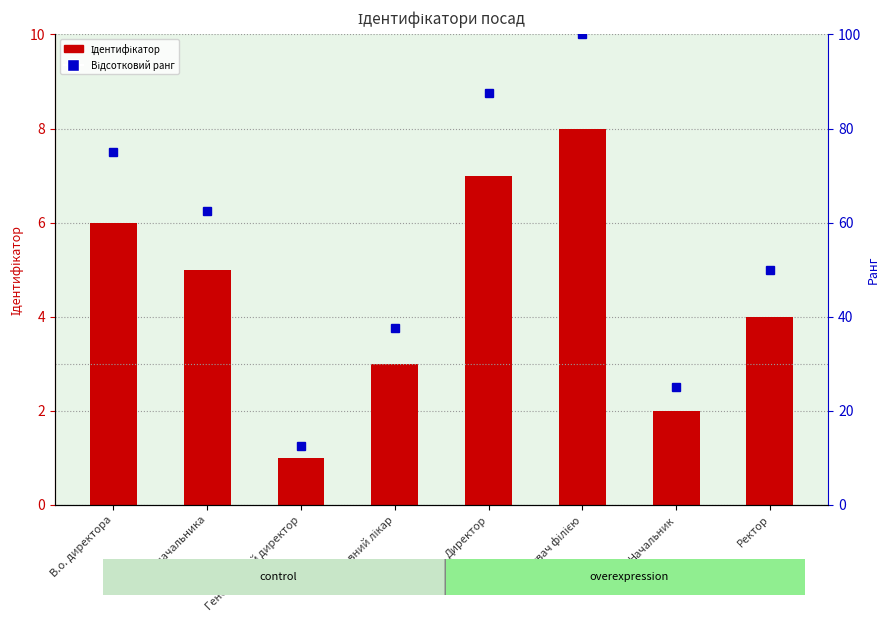

What is the difference between the Ідентифікатор values at Генеральний директор and Головний лікар?

2.0